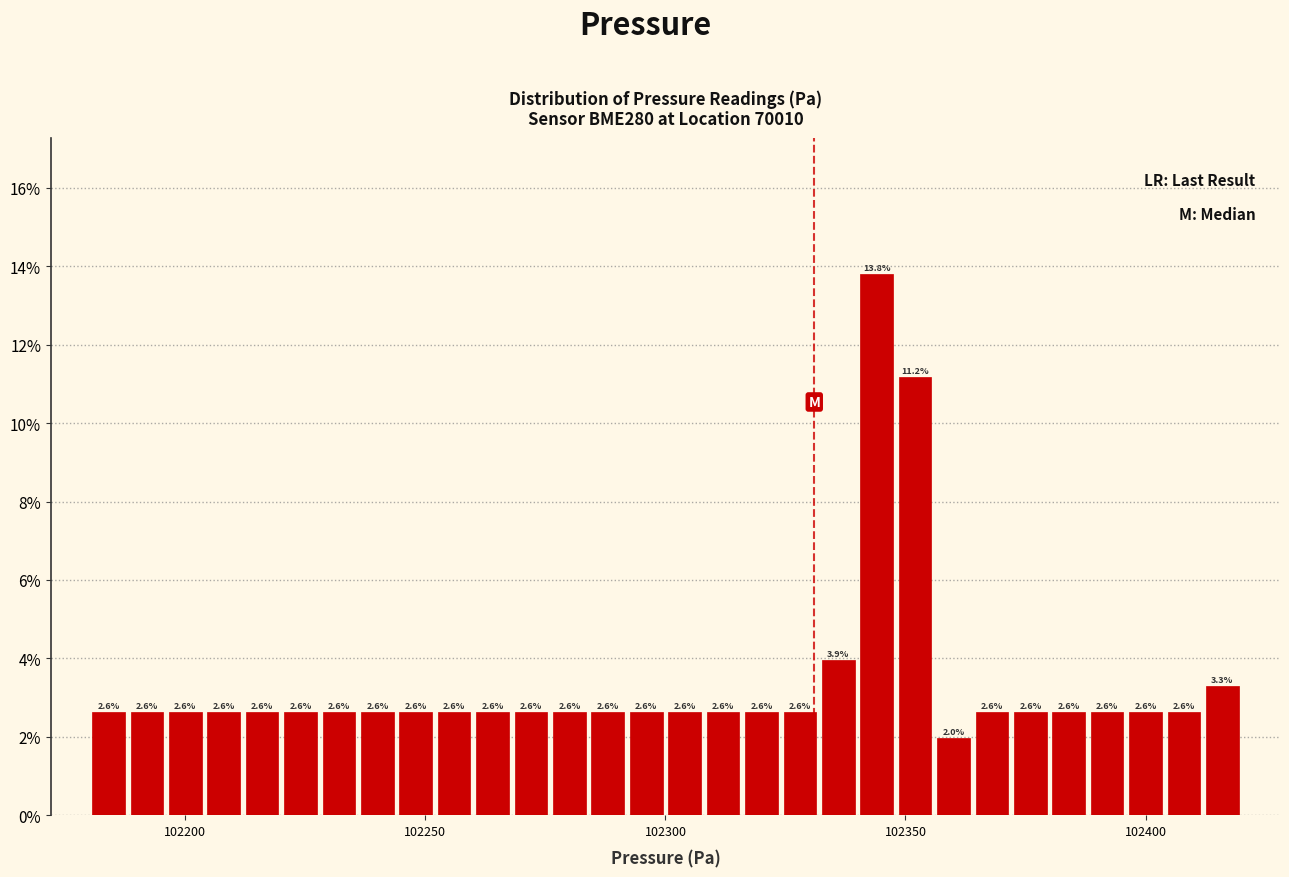

Read against the x-axis, roughly where is the centre of the tallest bar?

102345